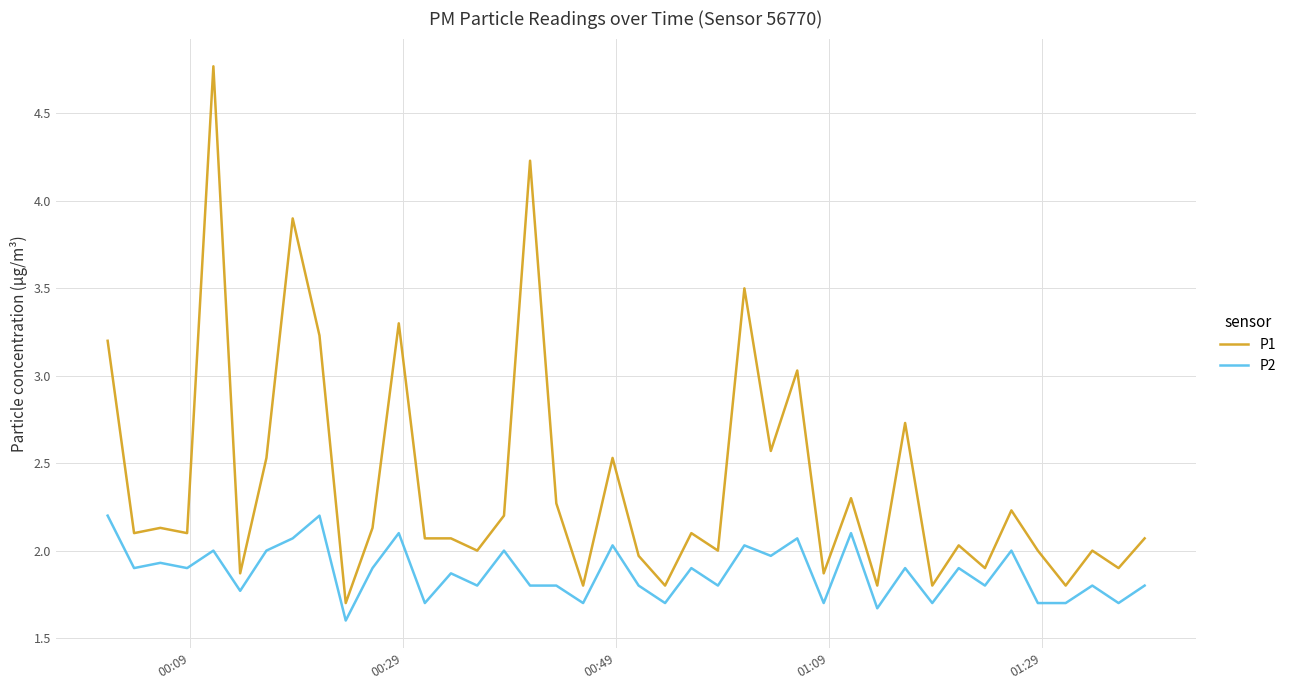

List the series in order of their peak value, lowest first.

P2, P1